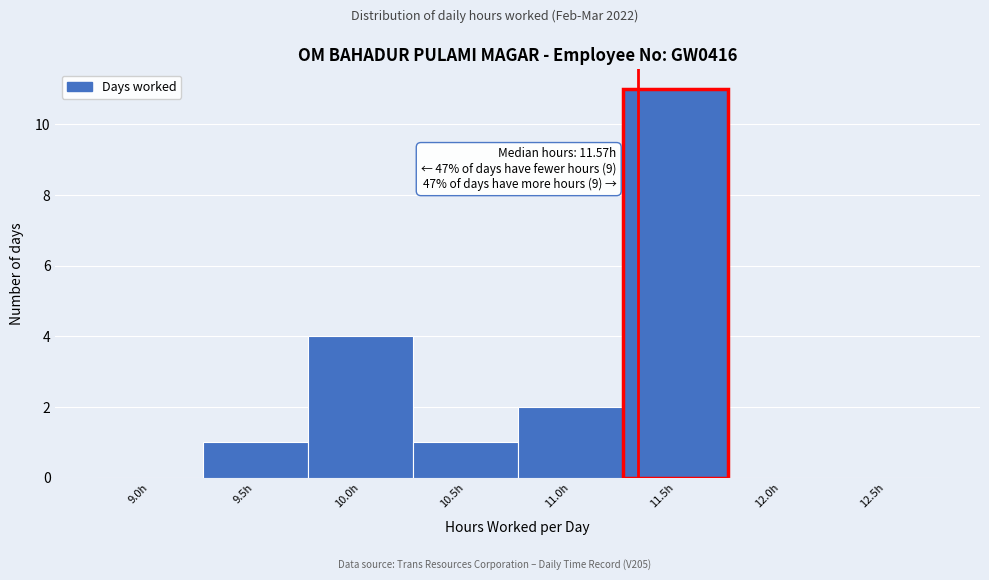

Reading right to left, transcribe all the data shown in this chart.

12.5h=0	12.0h=0	11.5h=11	11.0h=2	10.5h=1	10.0h=4	9.5h=1	9.0h=0